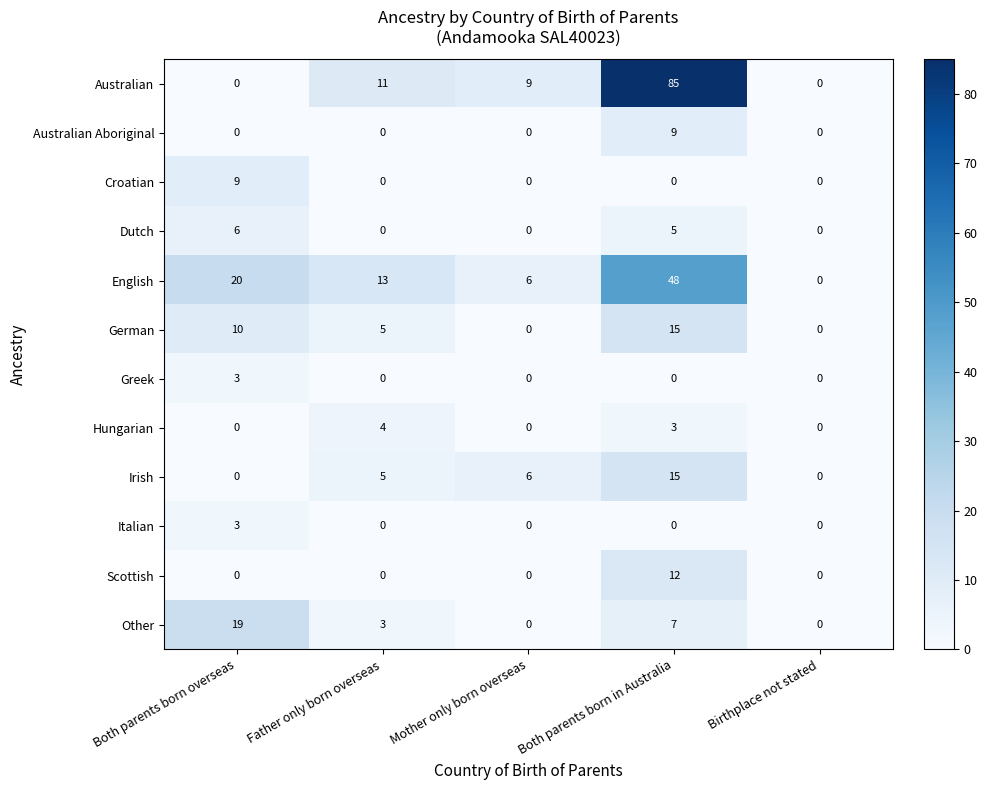

What is the greatest value displayed?

85